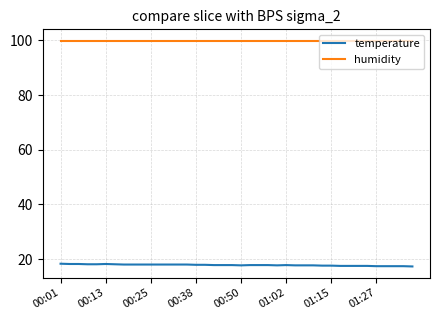

Rank the series by their average value, from lowest to highest.

temperature, humidity